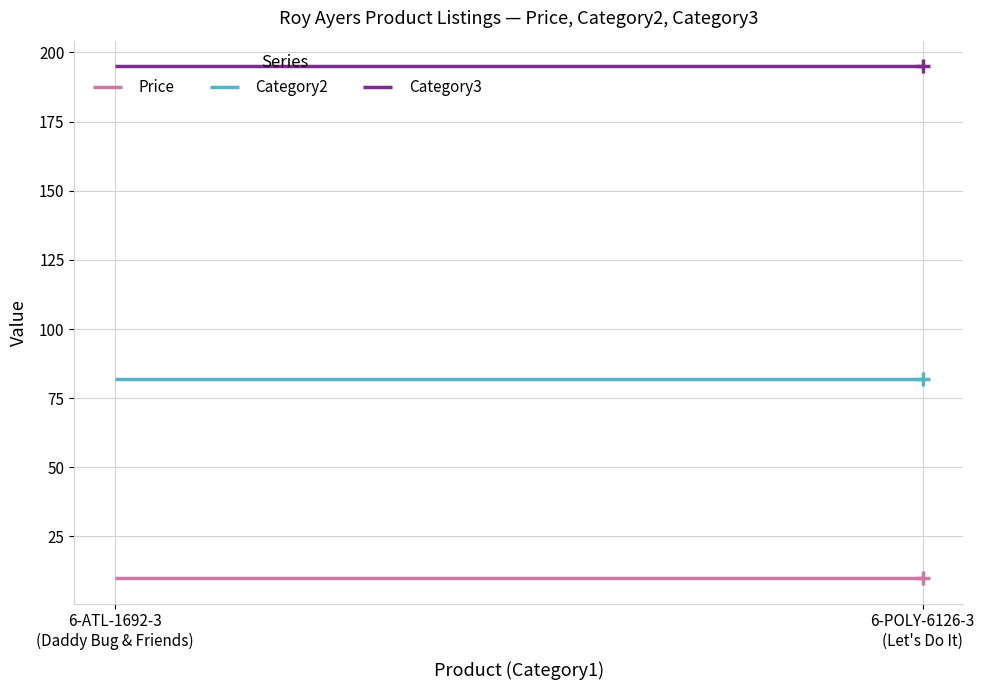

Rank the series at 6-ATL-1692-3
(Daddy Bug & Friends) from highest to lowest value.

Category3, Category2, Price